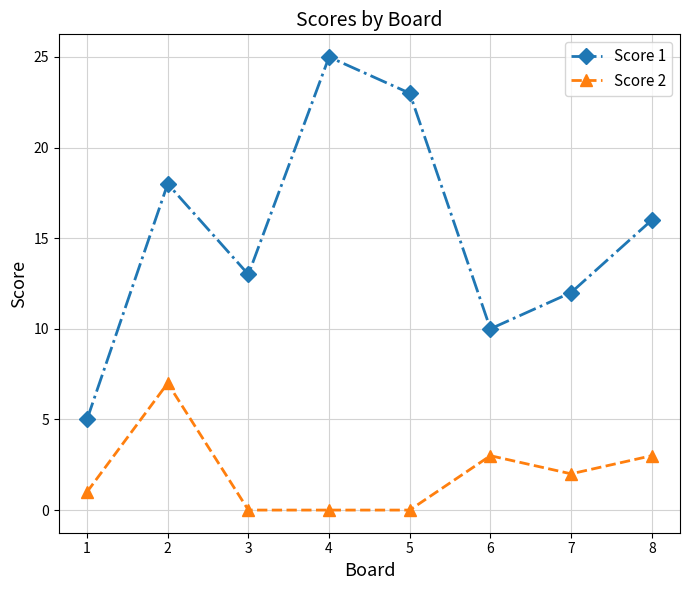

Where does the Score 1 series first go above 16?

2